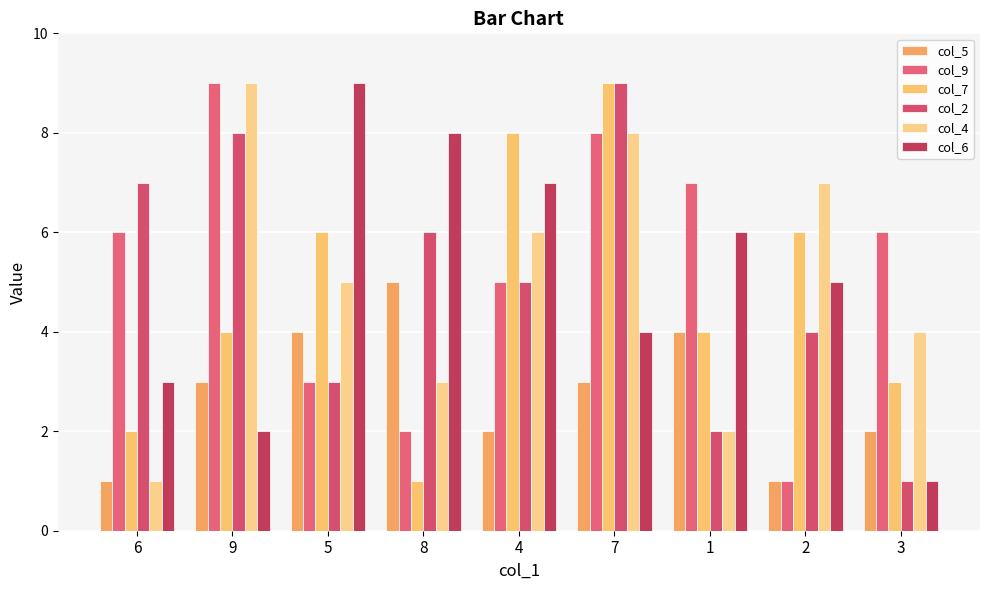

List the labels in order of col_7 value, largest first.

7, 4, 5, 2, 9, 1, 3, 6, 8